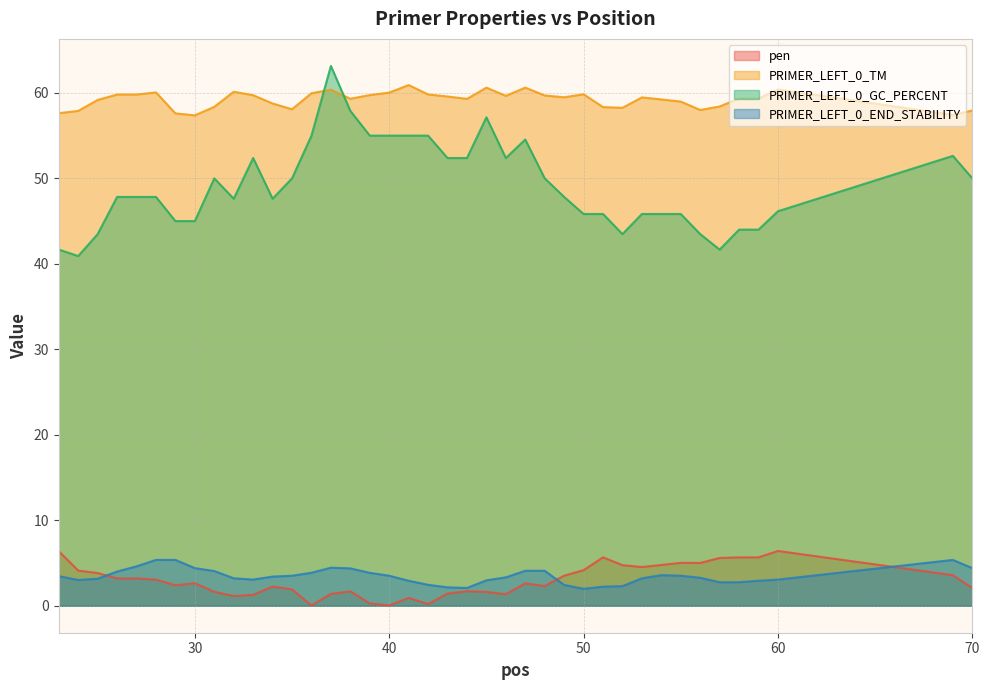

Which category has the highest value in the PRIMER_LEFT_0_END_STABILITY series?

28